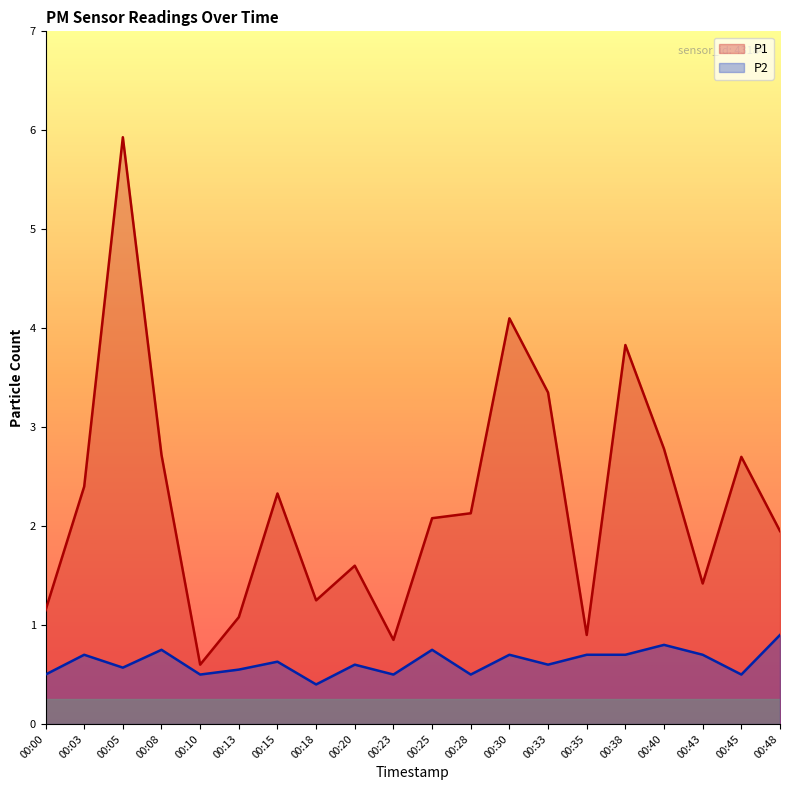

What is the total value across all series at 00:00?

1.6